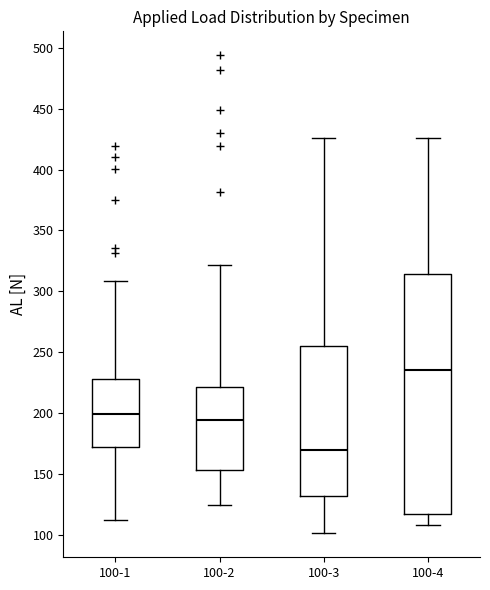

Which box has the highest median line?

100-4